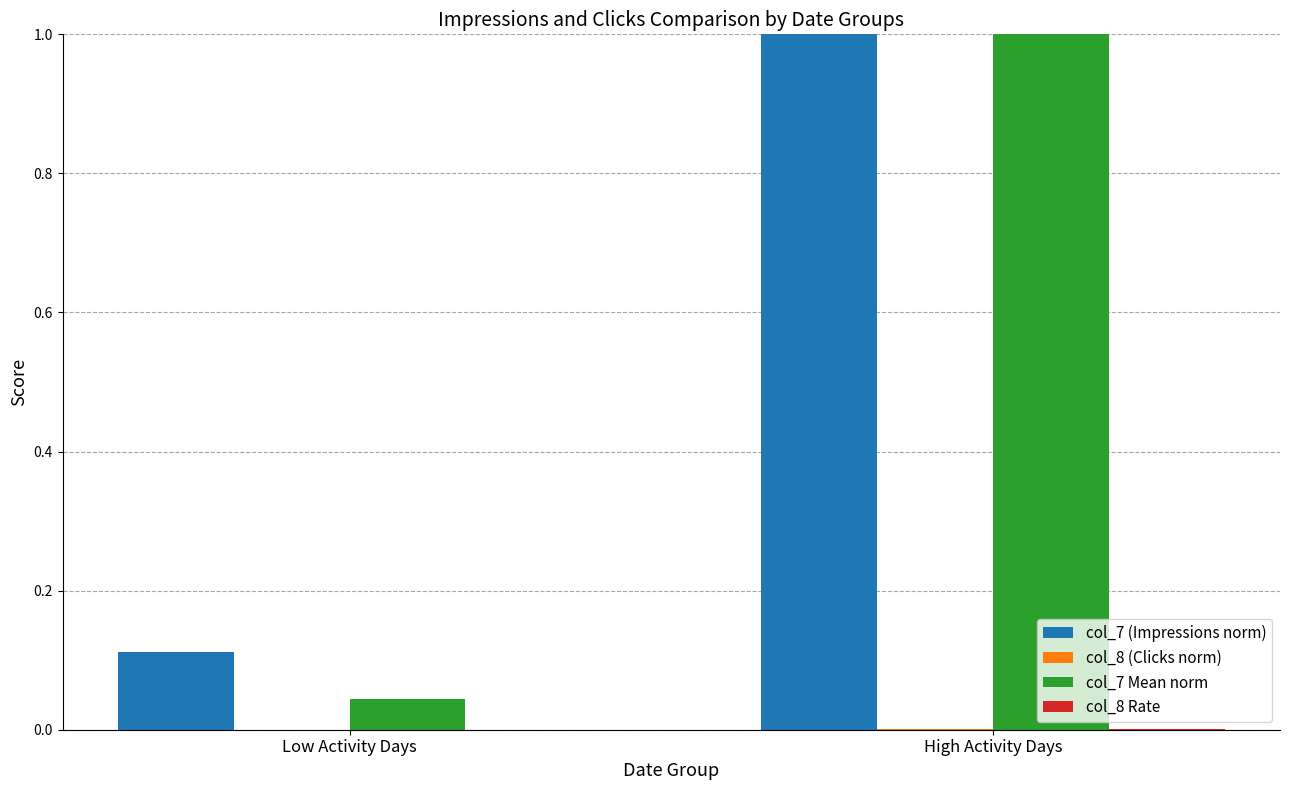

Are the bars horizontal?

No